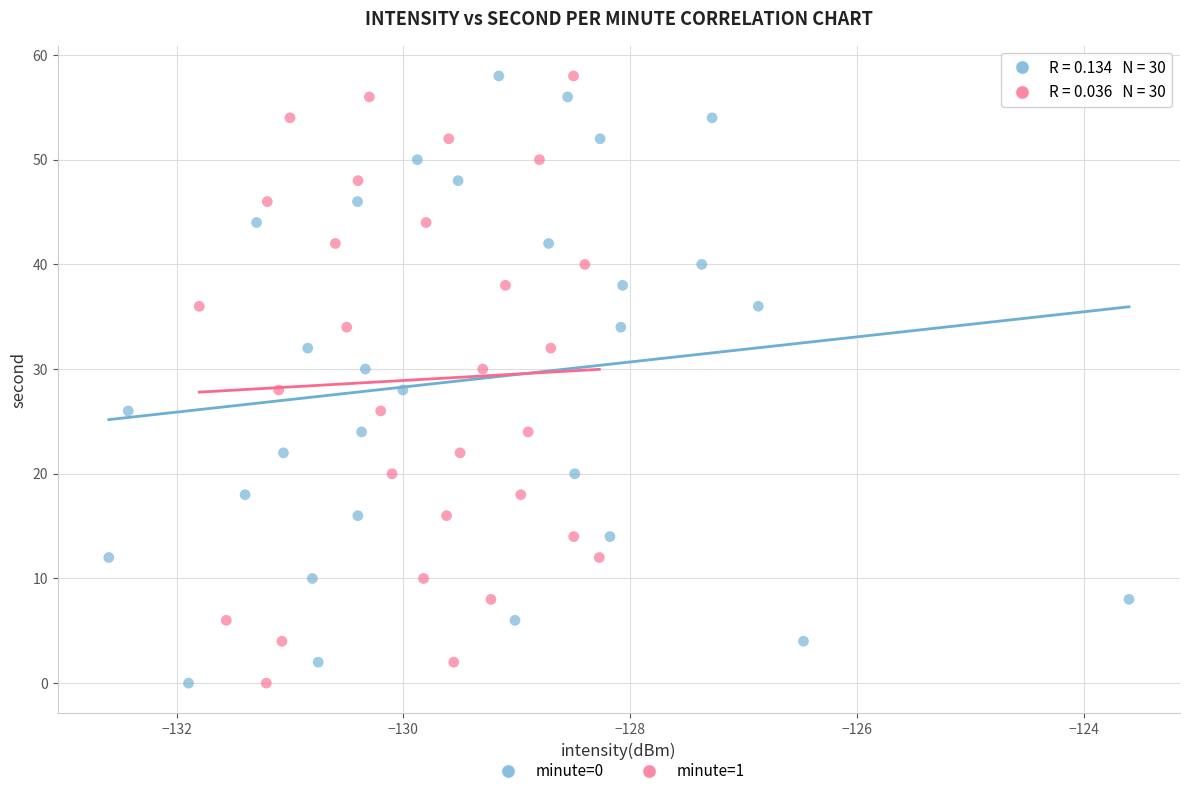

What are all the series names shown in the legend?

minute=0, minute=1